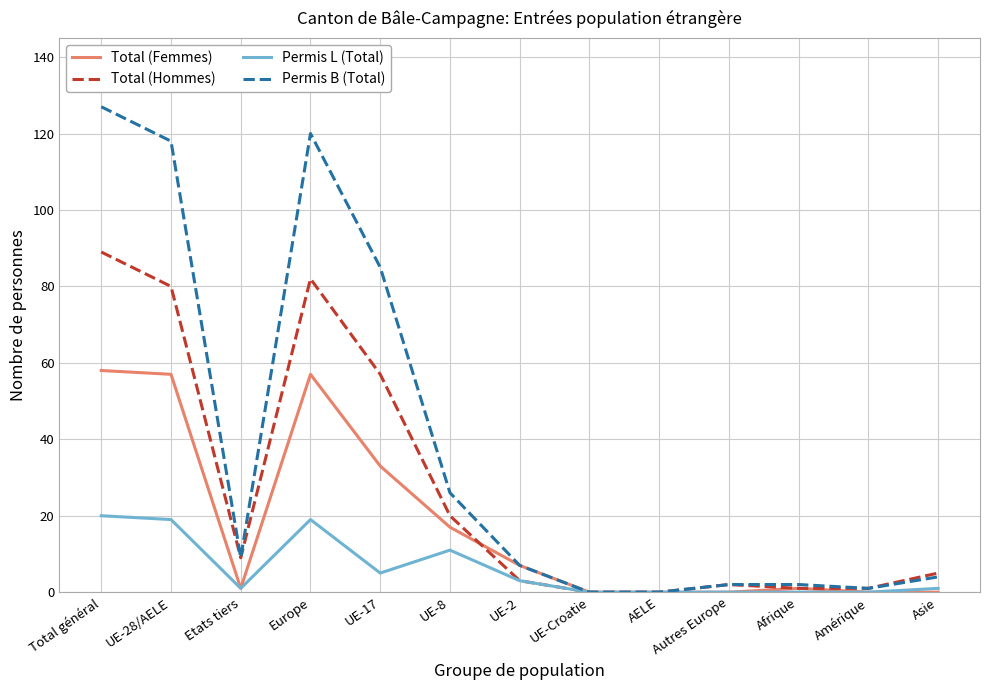

Does the chart display data point markers on the line(s)?

No